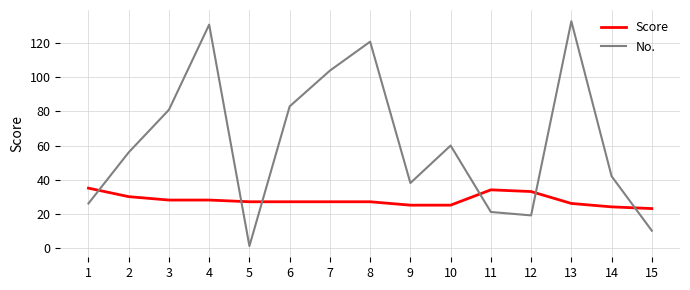

At which label does No. reach its minimum?

5